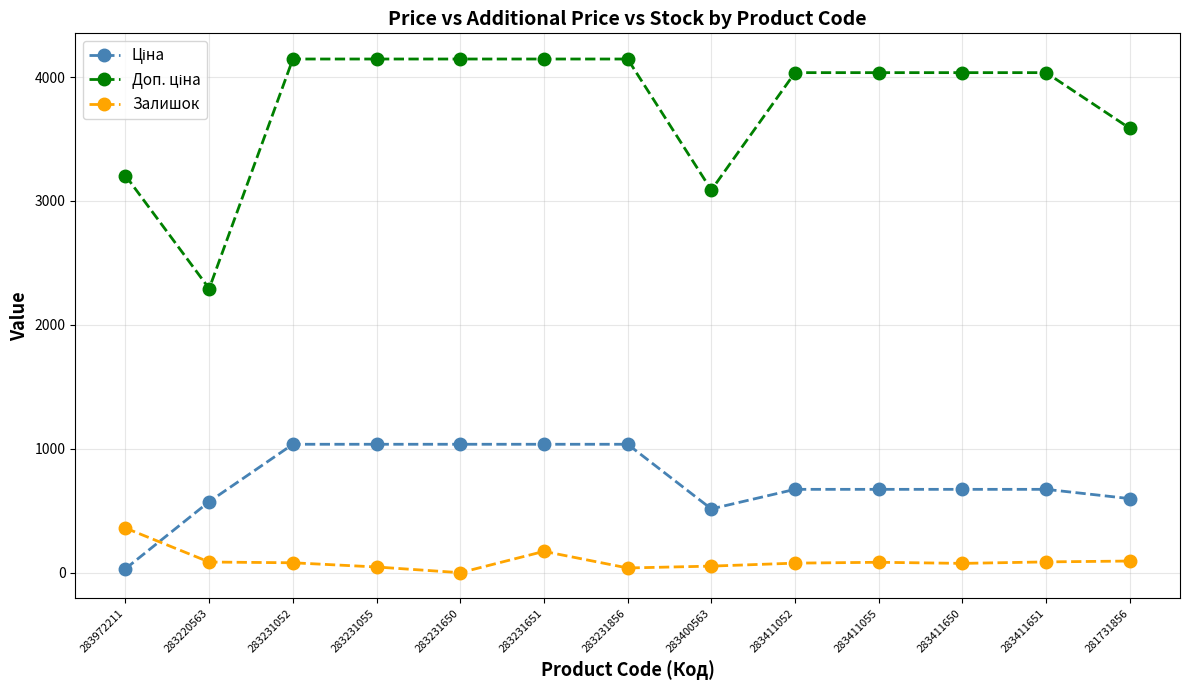

What is the difference between the highest and lowest values at 281731856?

3492.7